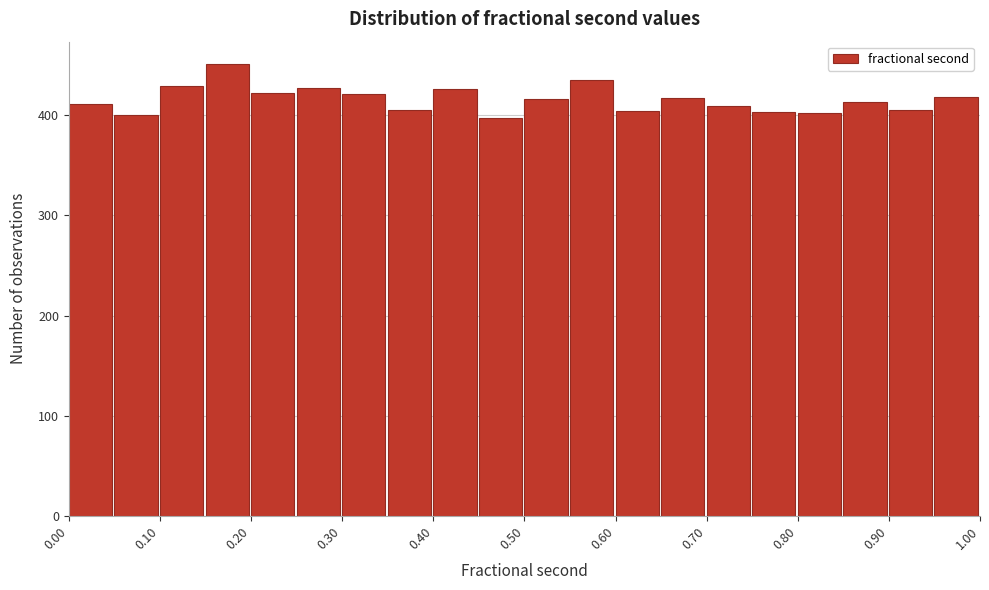

Reading left to right, list every bar in this chart as the range it spans on the x-axis followed by its height. The values are not printed on the chart, so give them approximately, as read against the axis.

0.00 to 0.05: 410
0.05 to 0.10: 400
0.10 to 0.15: 430
0.15 to 0.20: 450
0.20 to 0.25: 420
0.25 to 0.30: 430
0.30 to 0.35: 420
0.35 to 0.40: 410
0.40 to 0.45: 430
0.45 to 0.50: 400
0.50 to 0.55: 420
0.55 to 0.60: 440
0.60 to 0.65: 400
0.65 to 0.70: 420
0.70 to 0.75: 410
0.75 to 0.80: 400
0.80 to 0.85: 400
0.85 to 0.90: 410
0.90 to 0.95: 410
0.95 to 1.00: 420